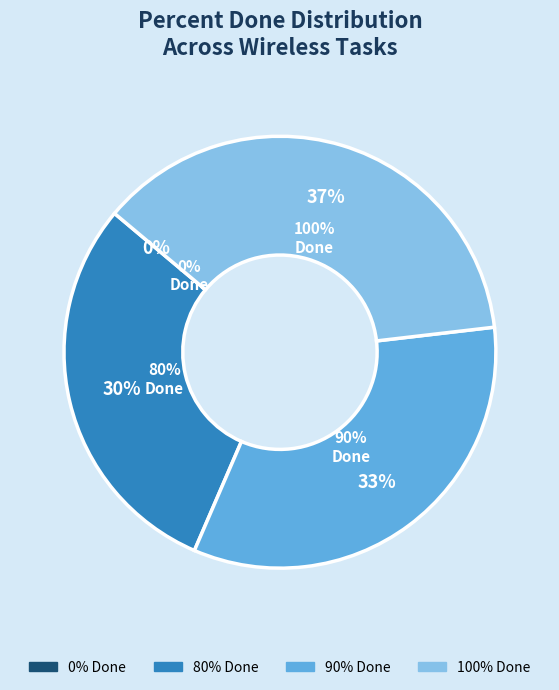

Does any single category account for the majority?

No